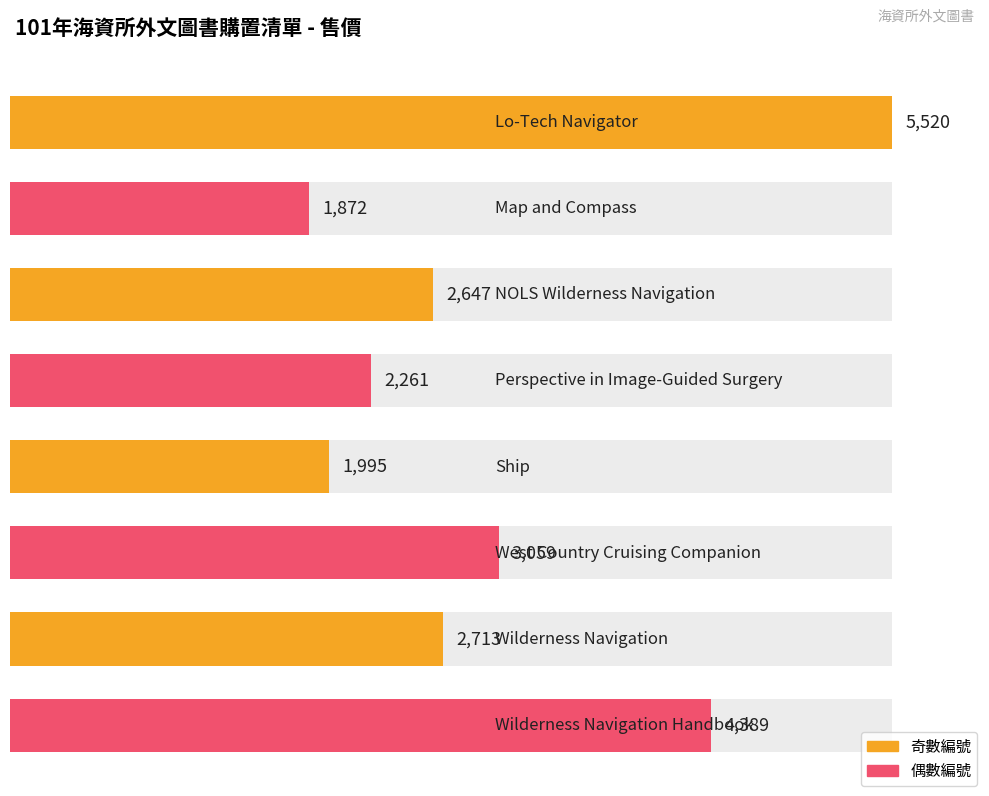

Is it true that the value at Perspective in Image-Guided Surgery is 3957?

False